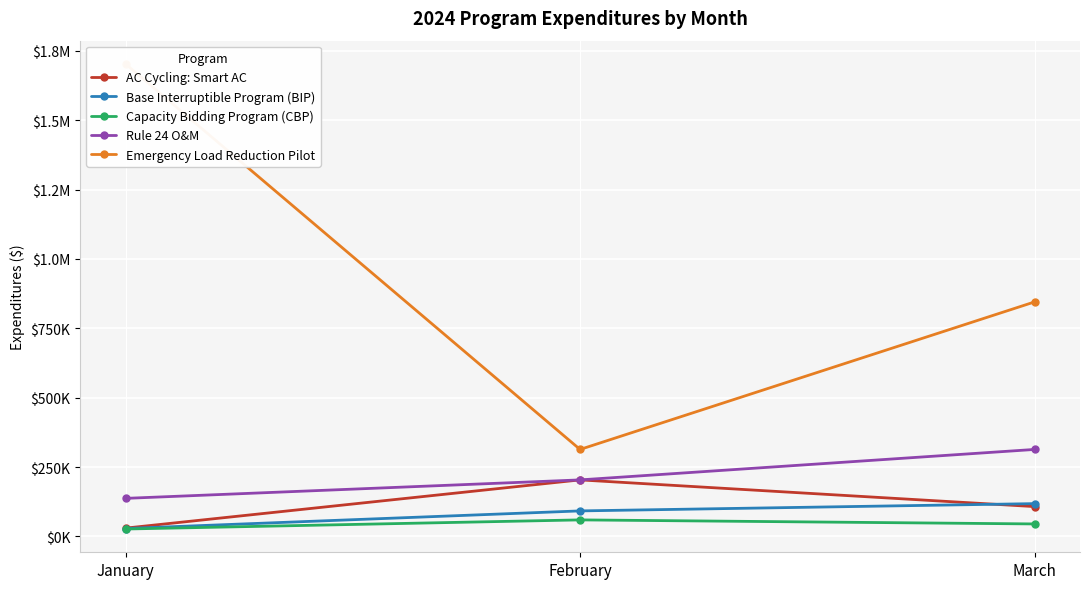

What is the total value across all series at February?

873286.9